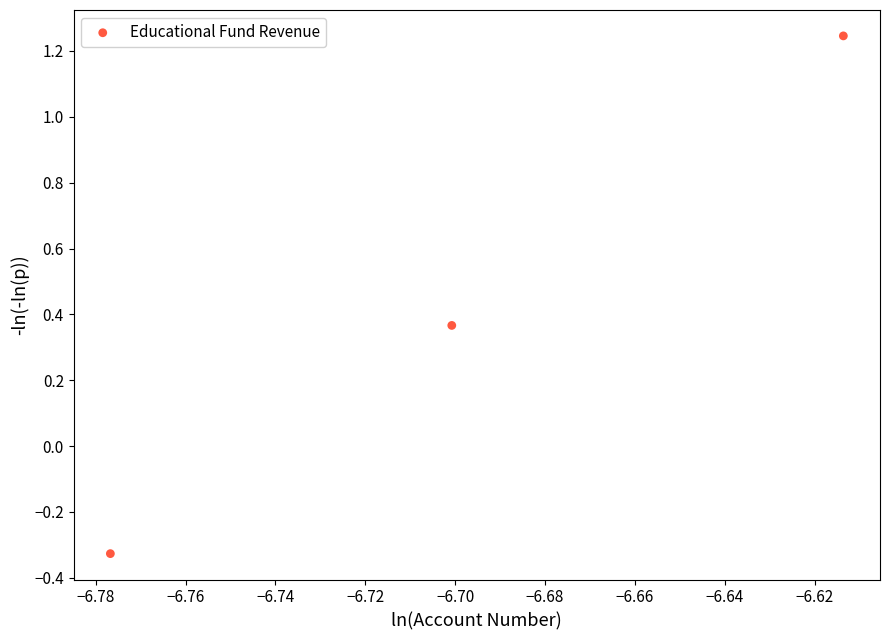

What is the average X value?

-6.7